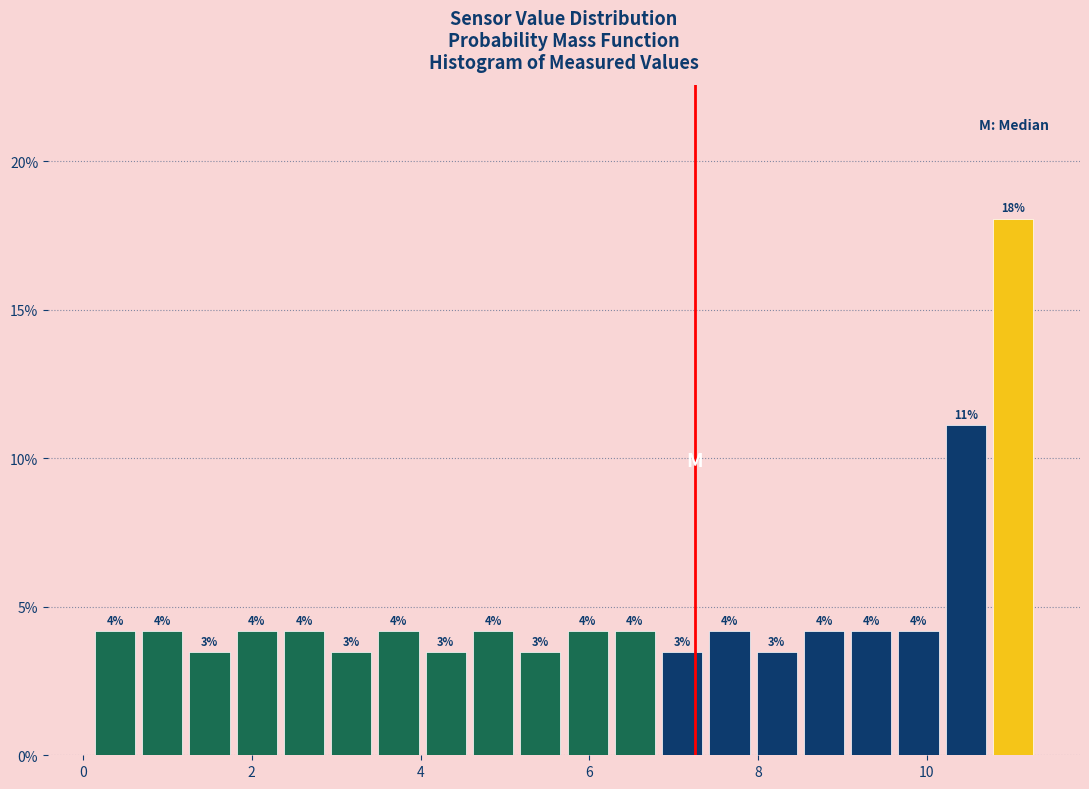

Read against the x-axis, roughly where is the centre of the tallest bar?

11.0